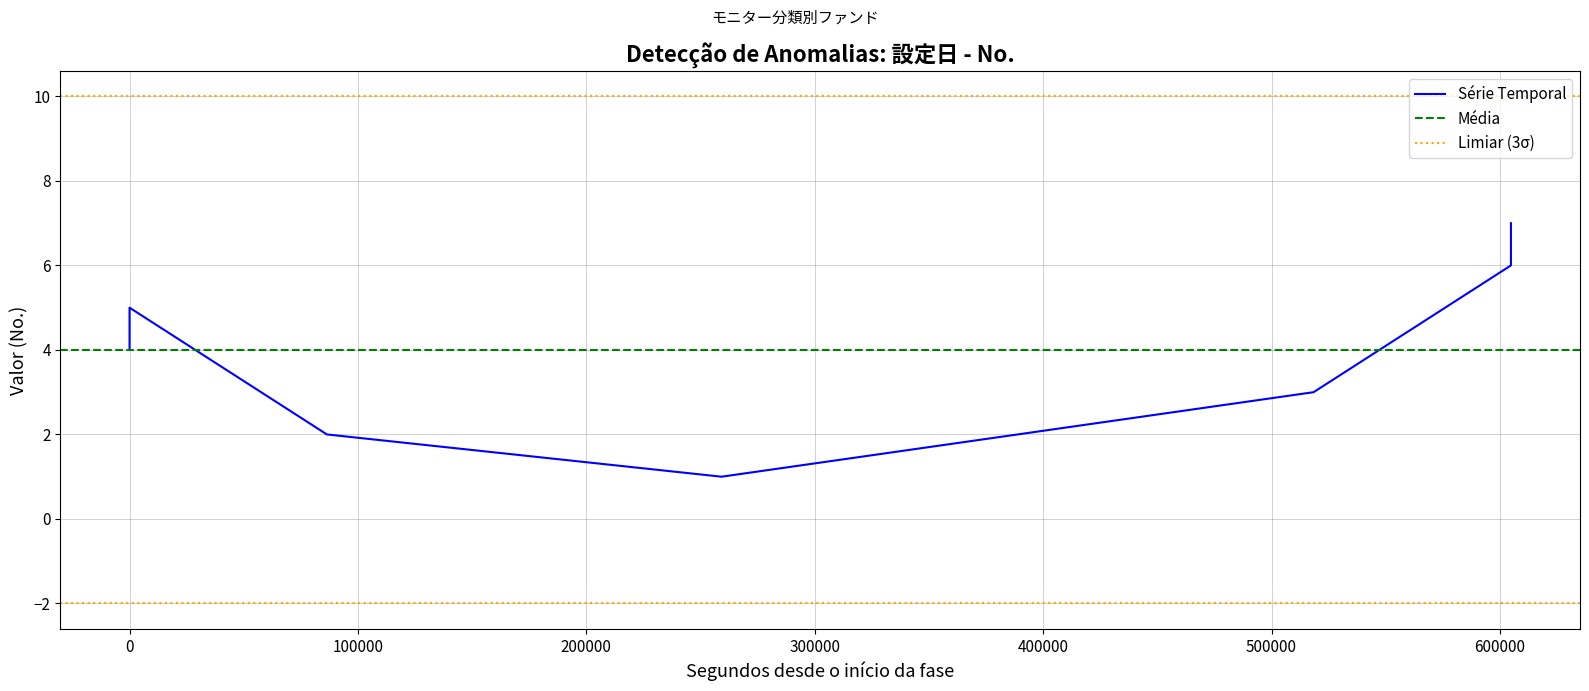

What is the ratio of the value at 2025-03-11 to the value at 2025-03-04?

1.4